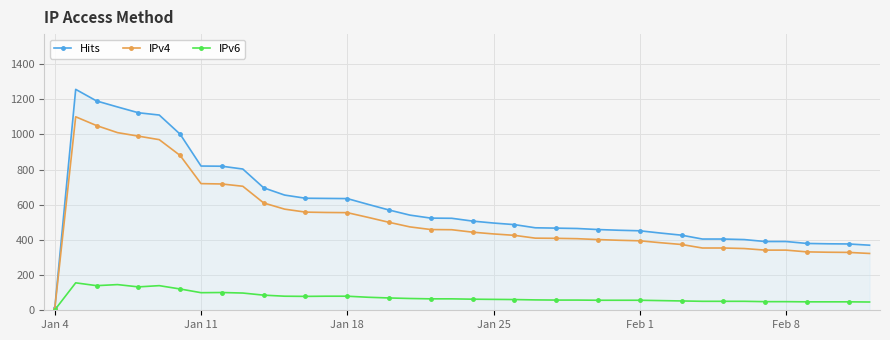

Which series has the widest spread of values?

Hits